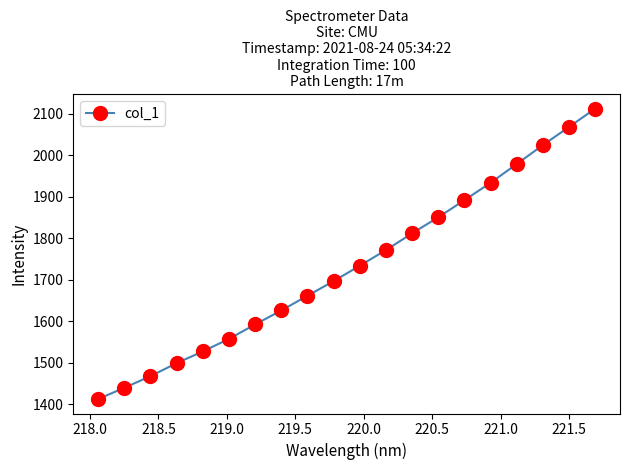

Reading left to right, list all the values displayed in this chart.

1412.5	1439.3	1467.6	1498.7	1527.1	1557.3	1592.0	1625.7	1661.2	1696.3	1733.5	1771.2	1811.4	1850.2	1891.3	1933.2	1978.3	2023.9	2067.6	2111.7